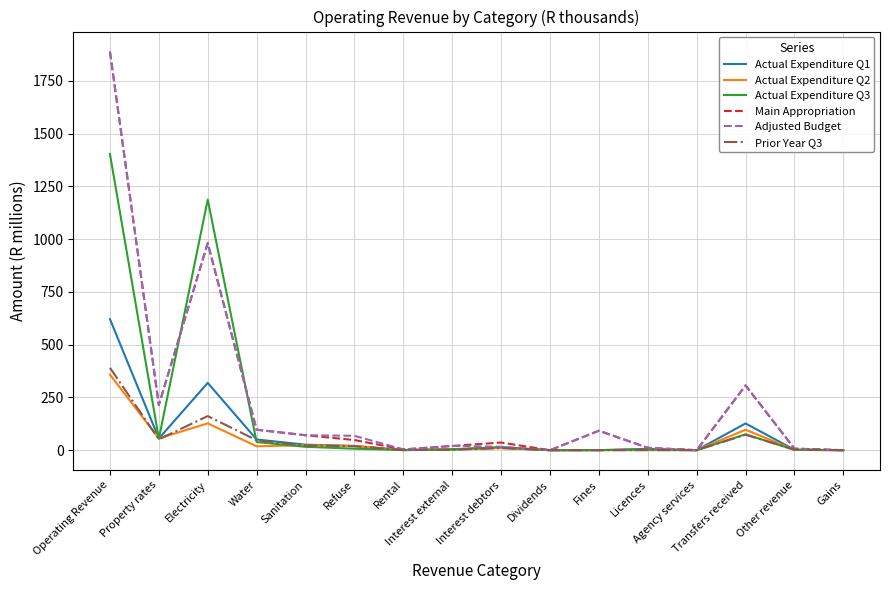

At which category is the sum across all series the highest?

Operating Revenue